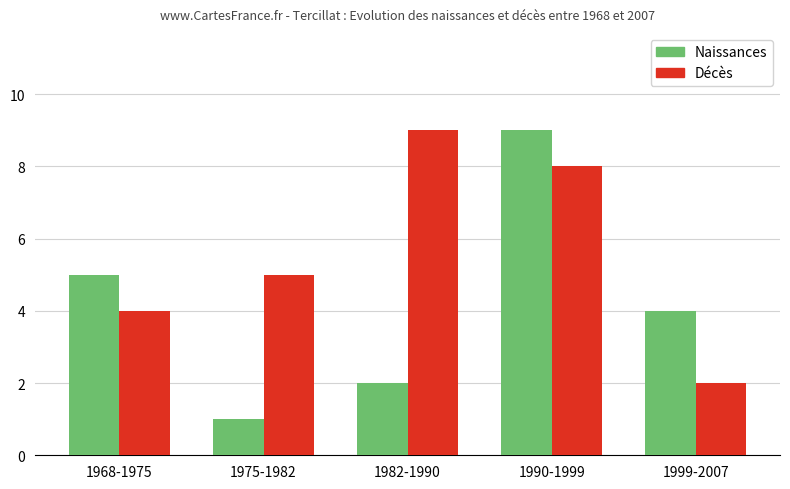

Where is Naissances nearest to the value 5?

1968-1975